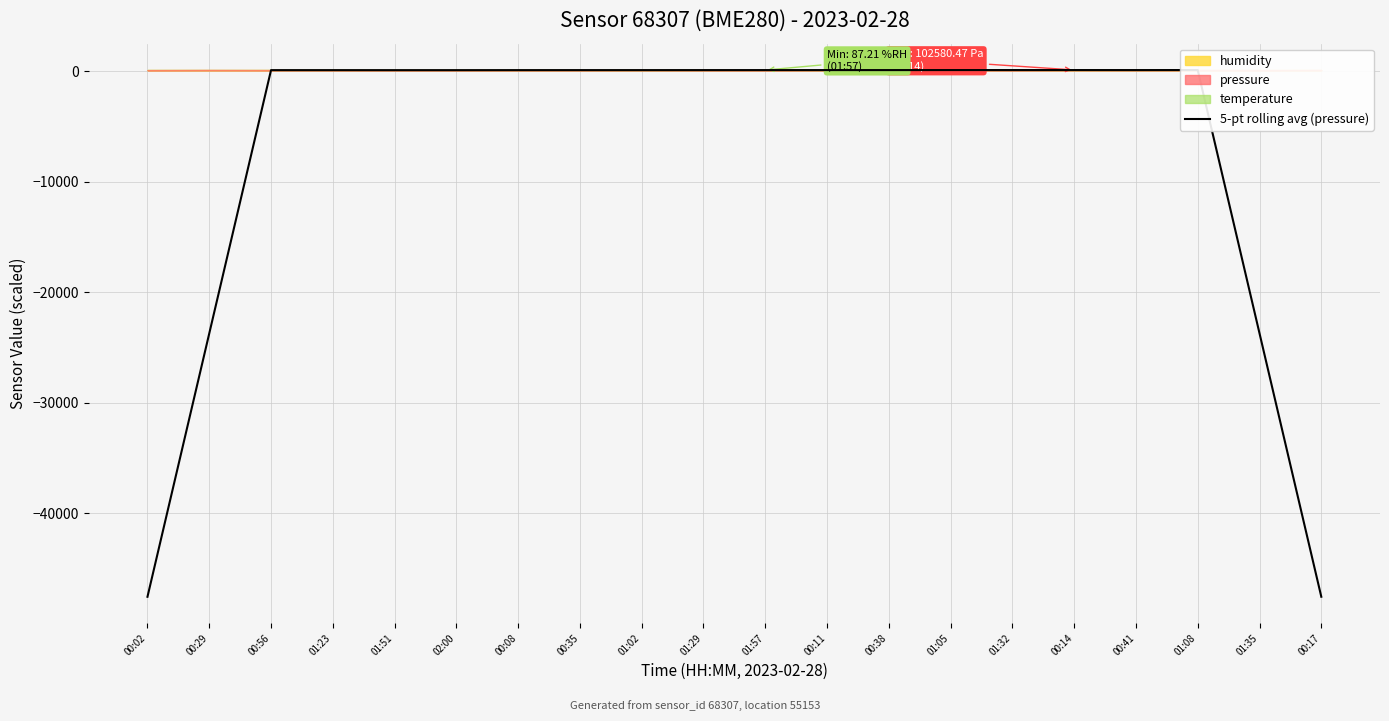

Reading left to right, what are all the values shown in this chart?

-47568.9	-23743.8	80.6	80.5	79.0	79.4	81.7	82.7	82.4	84.0	85.0	84.7	83.8	87.8	87.4	88.0	86.4	89.4	-23738.9	-47565.9